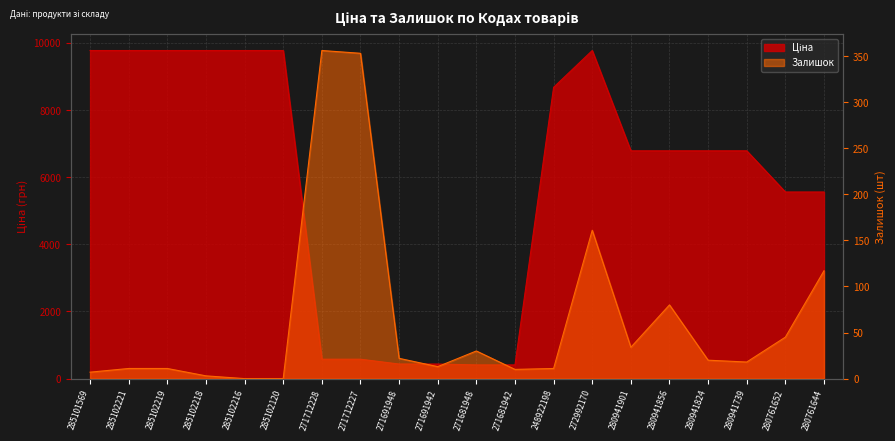

Between 271681948 and 280761652, which series saw the biggest shift?

Ціна